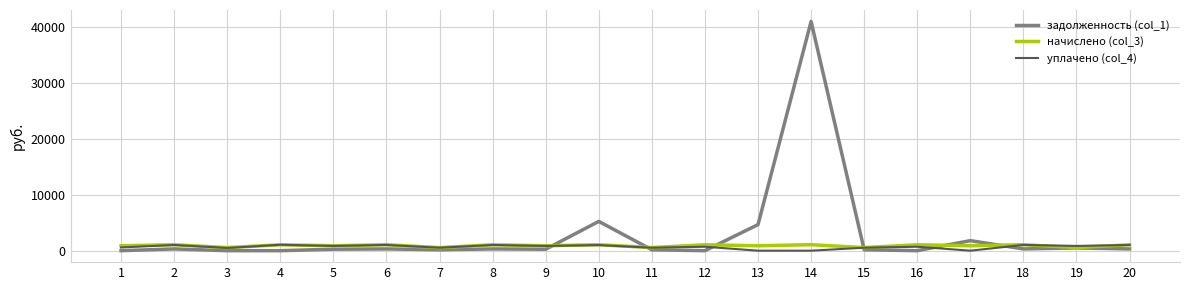

How many lines are shown in the chart?

3